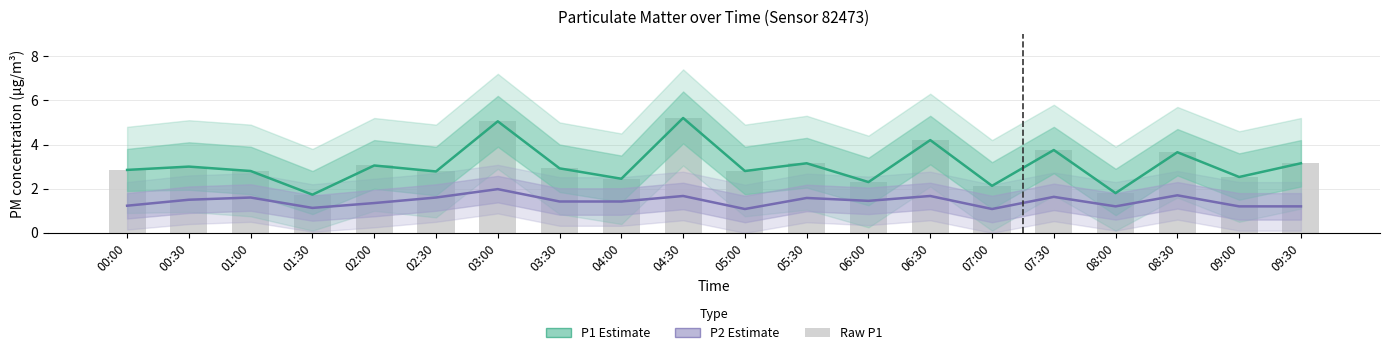

How many data points in P1 Estimate are above 2?

18